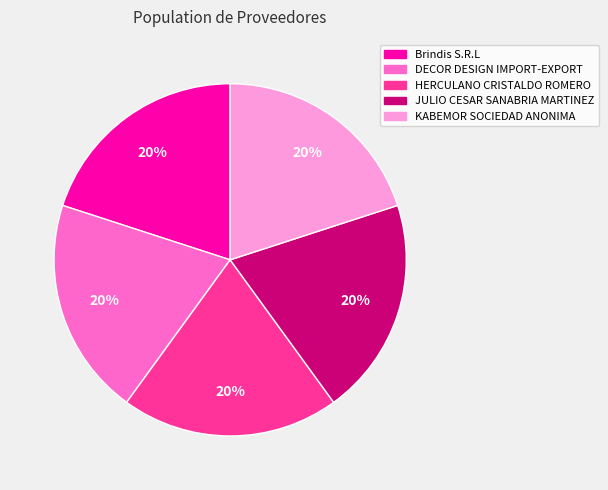

Count the number of slices in the pie.

5